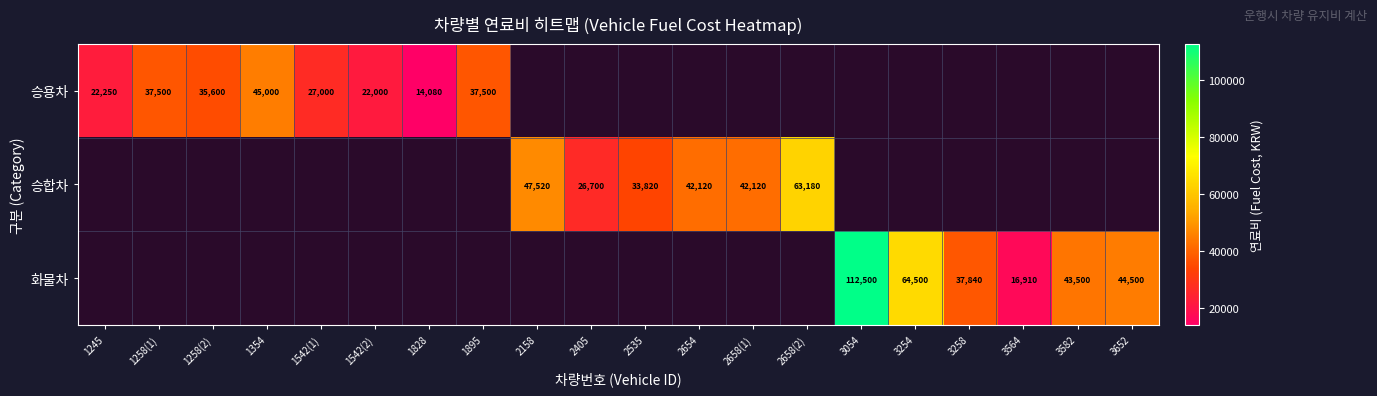

Is it true that 승용차 equals 35423 at 1542(2)?

False